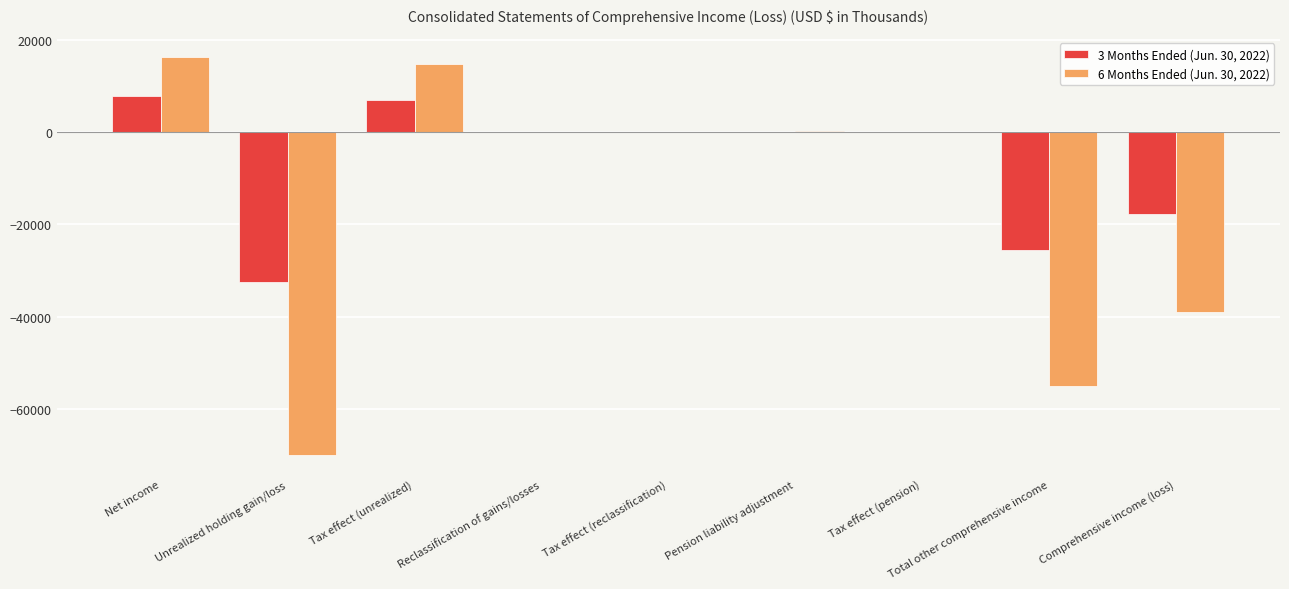

What is the maximum value shown in the chart?

16167